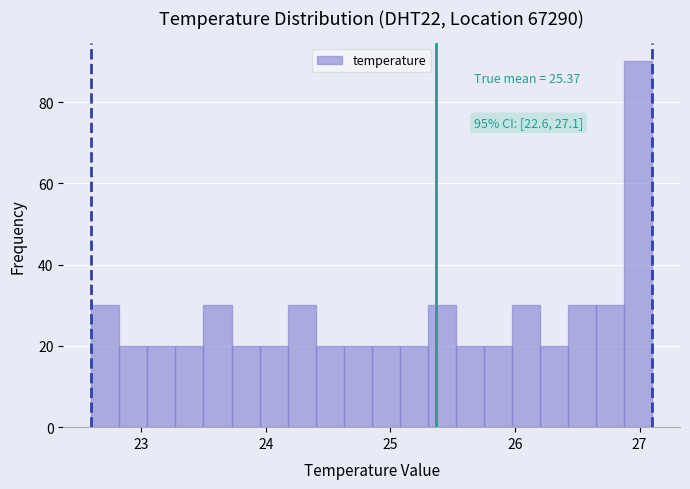

Read against the x-axis, roughly where is the centre of the tallest bar?

27.0